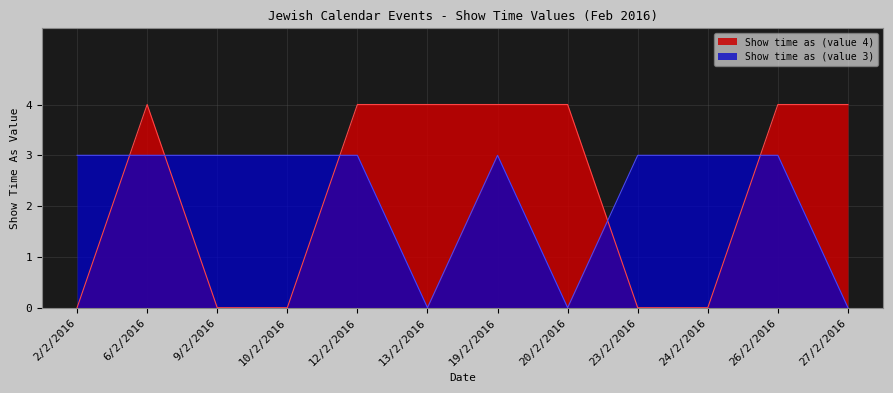

True or false: Show time as (value 4) has a value of 6 at 13/2/2016.

False